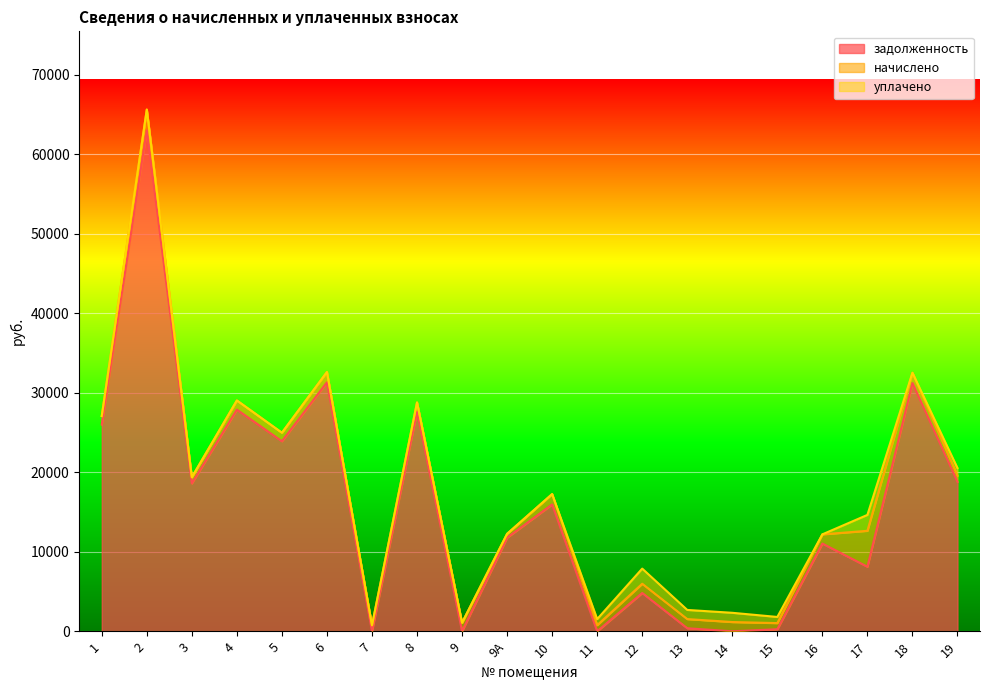

What is the difference between the second highest and minimum values in the уплачено series?

1905.0